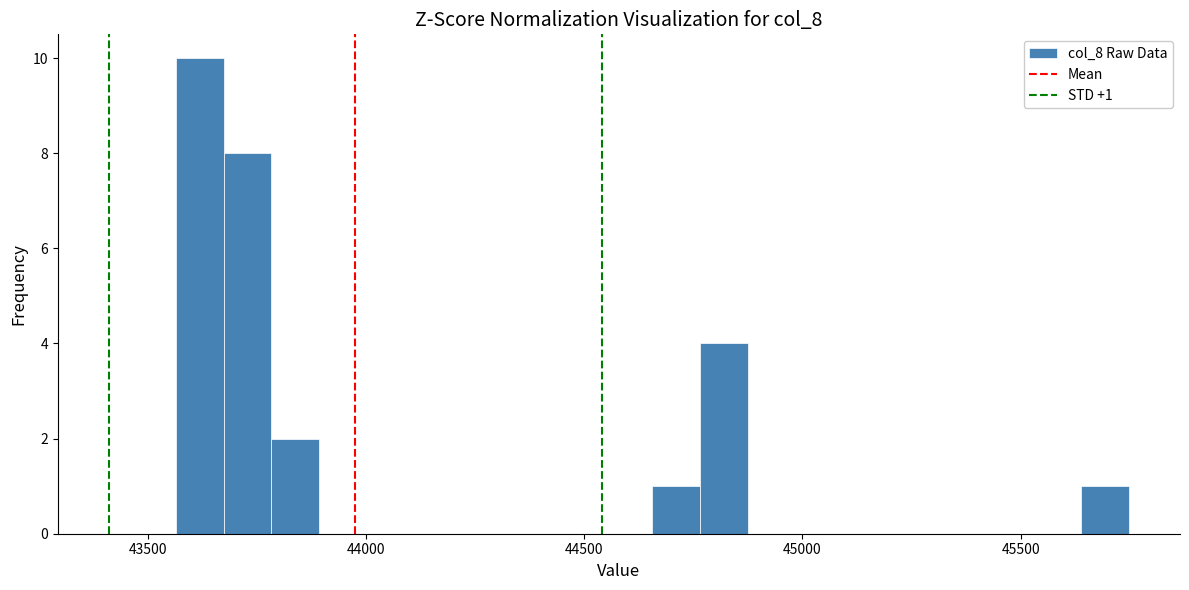

Around what value on the x-axis is the tallest bar? Give the approximate position of its centre, as read against the axis.

43600